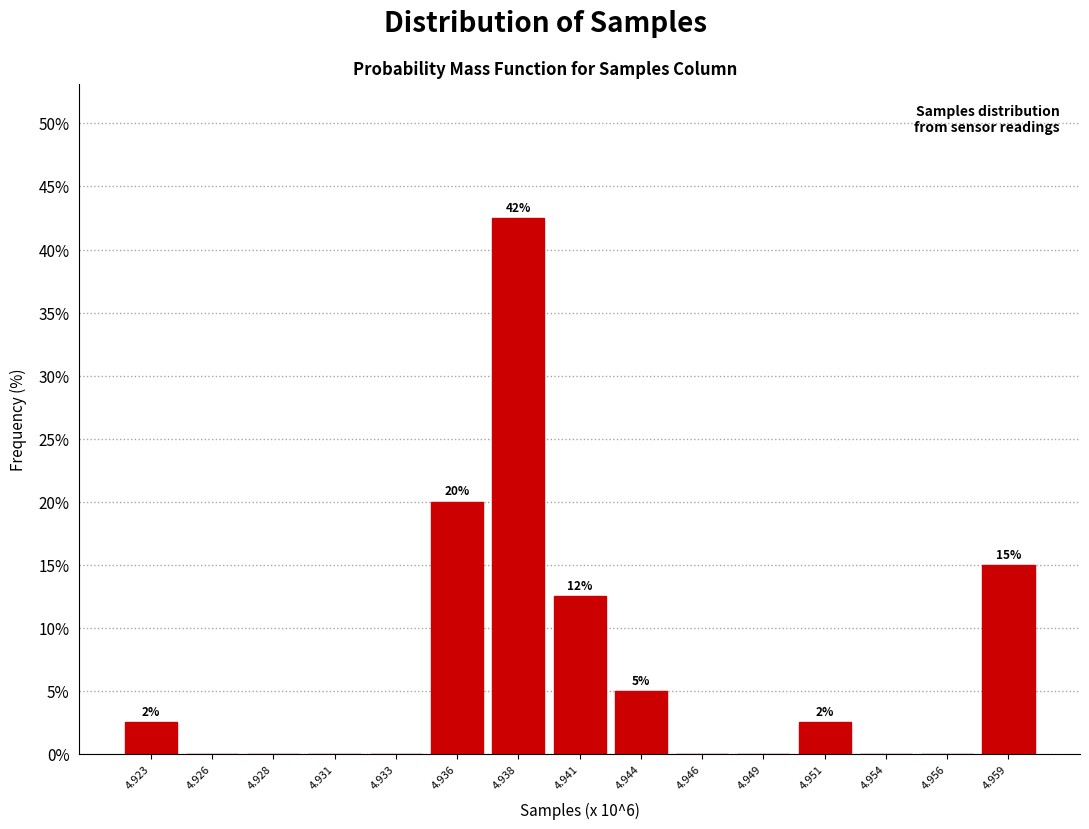

Reading left to right, what are all the values shown in this chart?

4.923=2.5	4.926=0.0	4.928=0.0	4.931=0.0	4.933=0.0	4.936=20.0	4.938=42.5	4.941=12.5	4.944=5.0	4.946=0.0	4.949=0.0	4.951=2.5	4.954=0.0	4.956=0.0	4.959=15.0